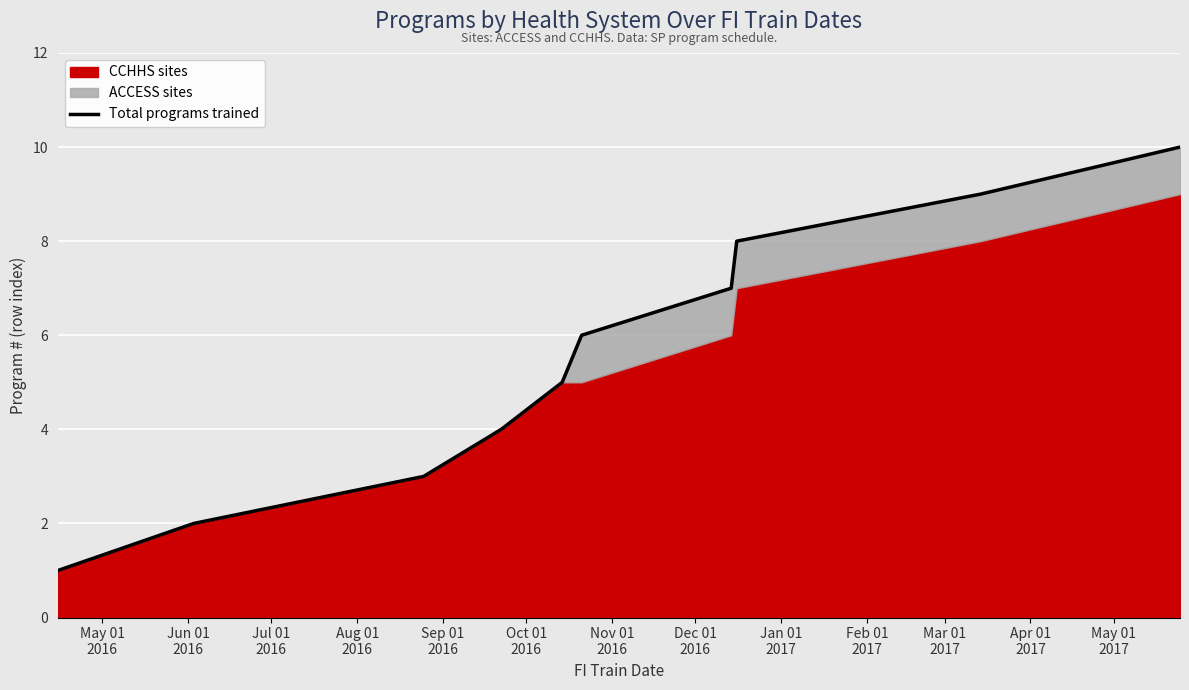

Count the number of categories in the chart.

10